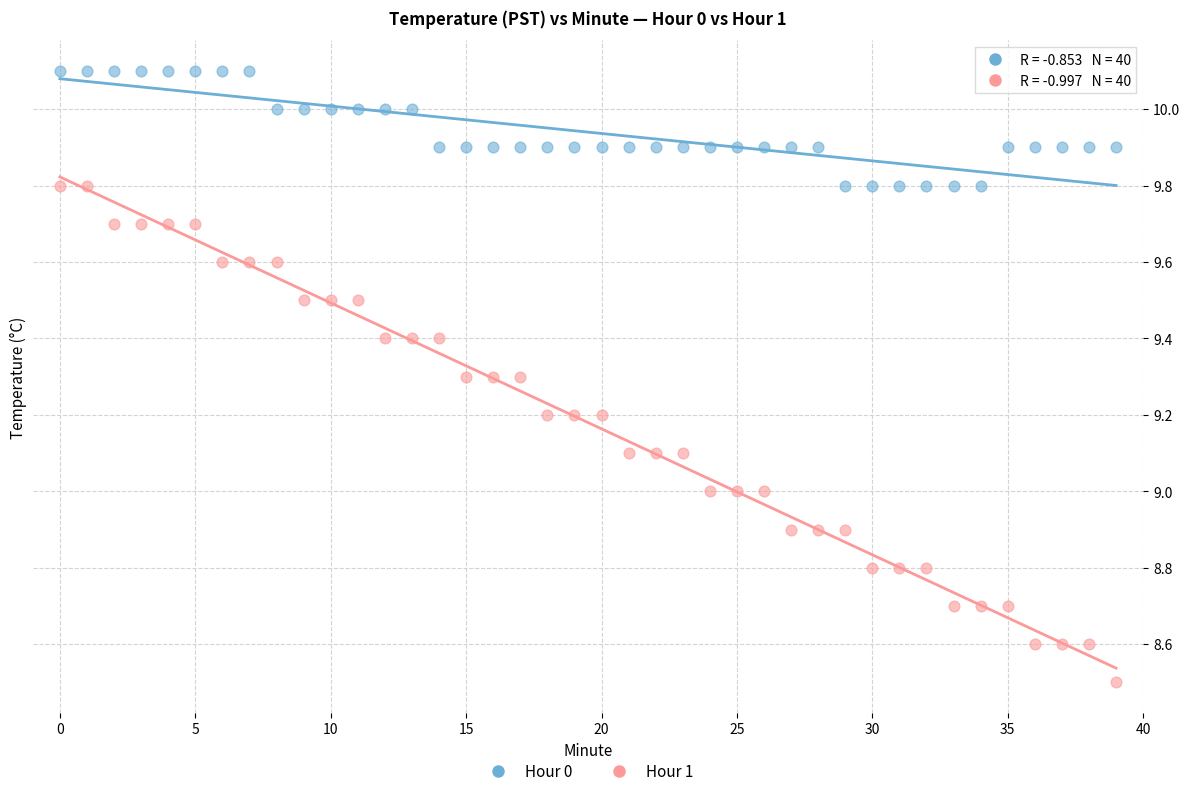

Across all data points, what is the range of Y values (max minus min)?

1.6